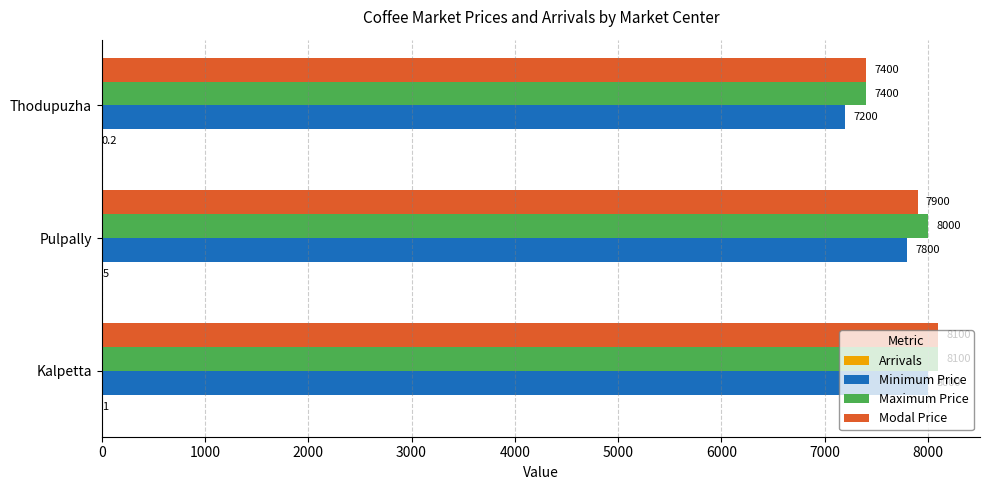

At which category is the sum across all series the highest?

Kalpetta